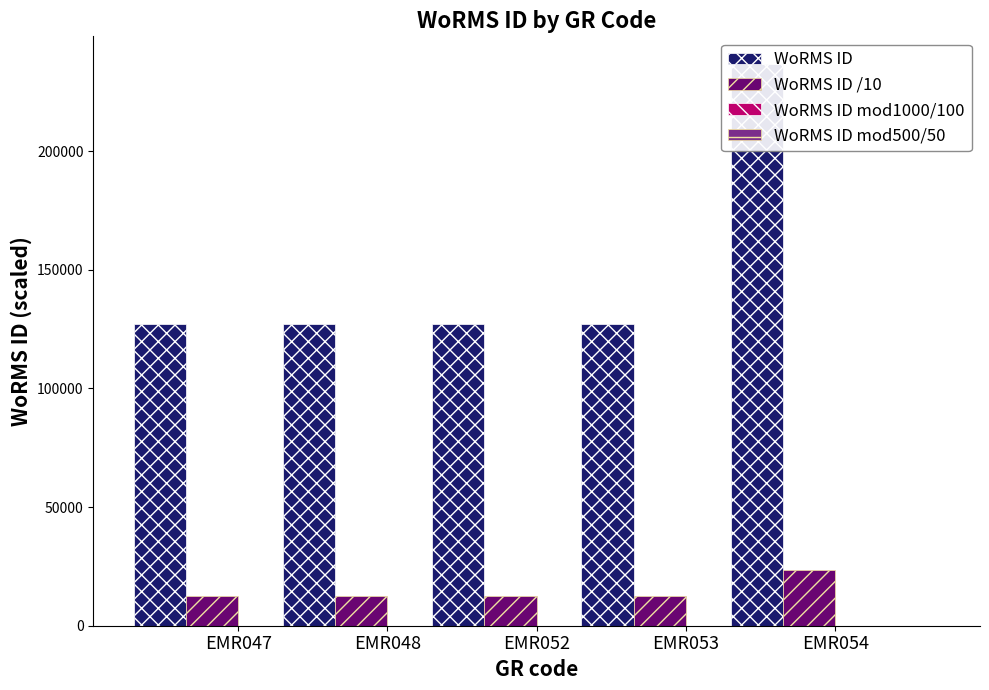

Is it true that WoRMS ID mod1000/100 equals 2.5 at EMR052?

False